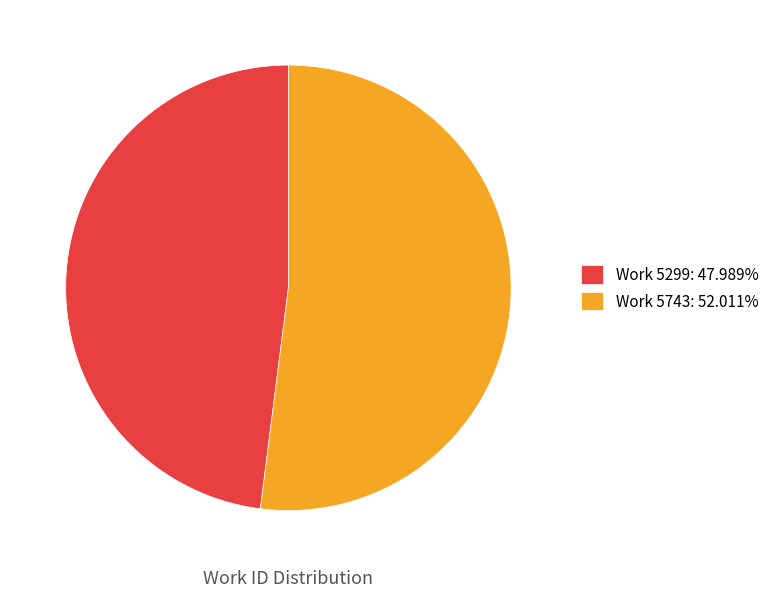

Is the sum of Work 5299 and Work 5743 greater than half?

Yes